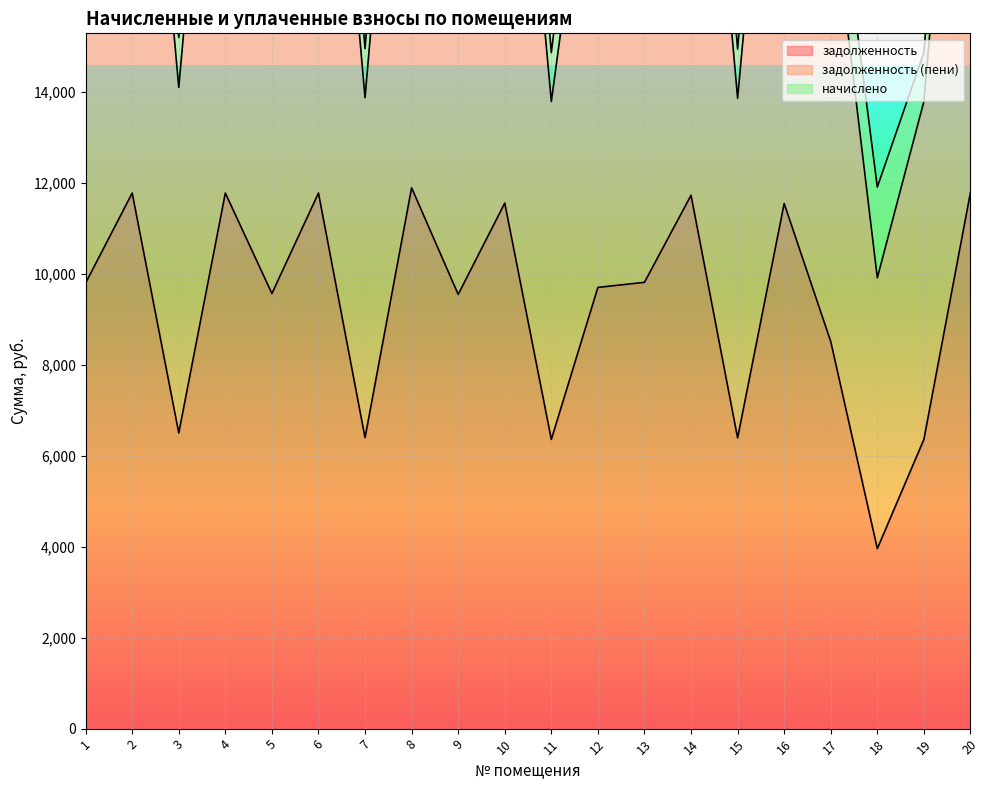

At which category does задолженность reach its first local peak?

2